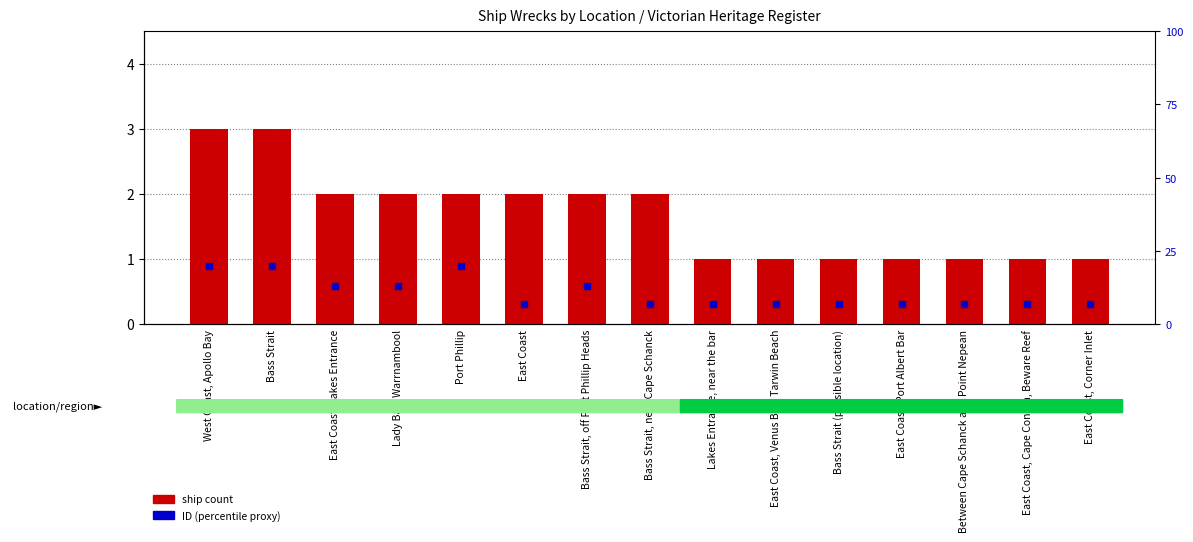

Which series has the largest Y range (max minus min)?

ID (percentile proxy)